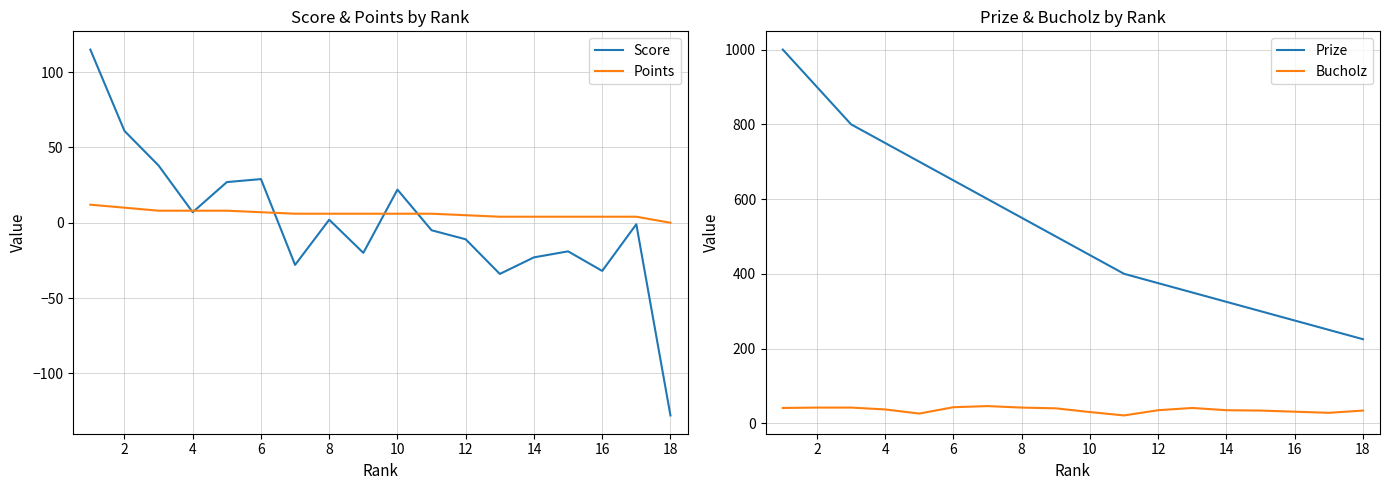

What is the difference between the maximum and minimum values in the Bucholz series?

25